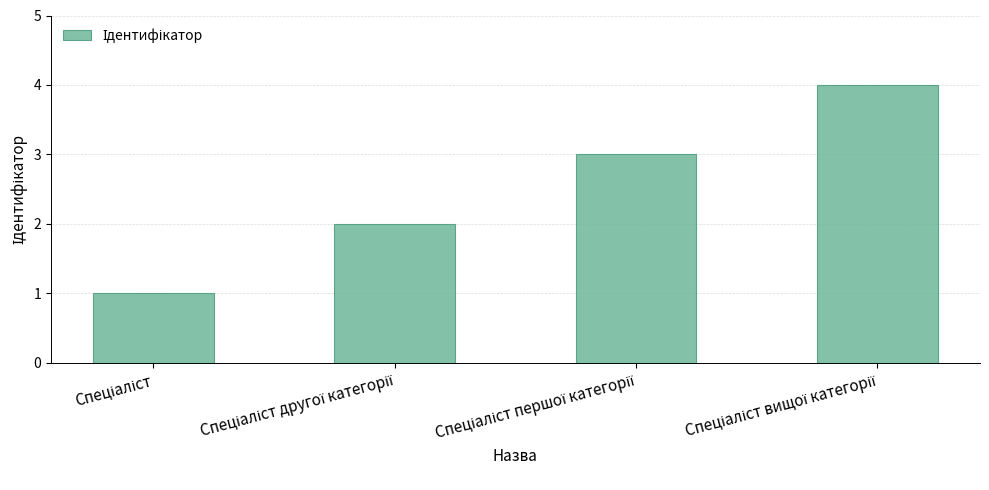

Are the bars grouped side by side (vs. stacked)?

No